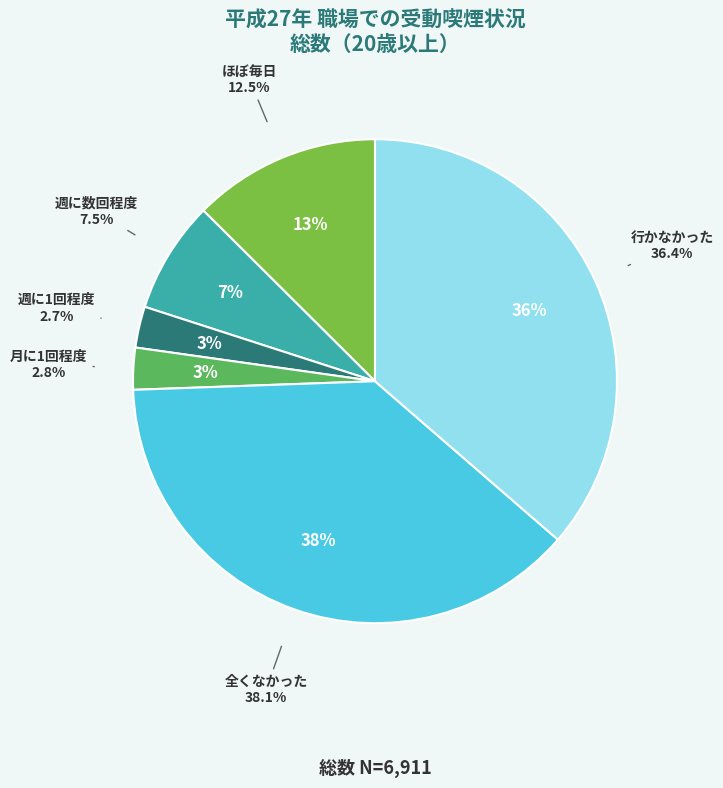

Which slice is the largest?

全くなかった